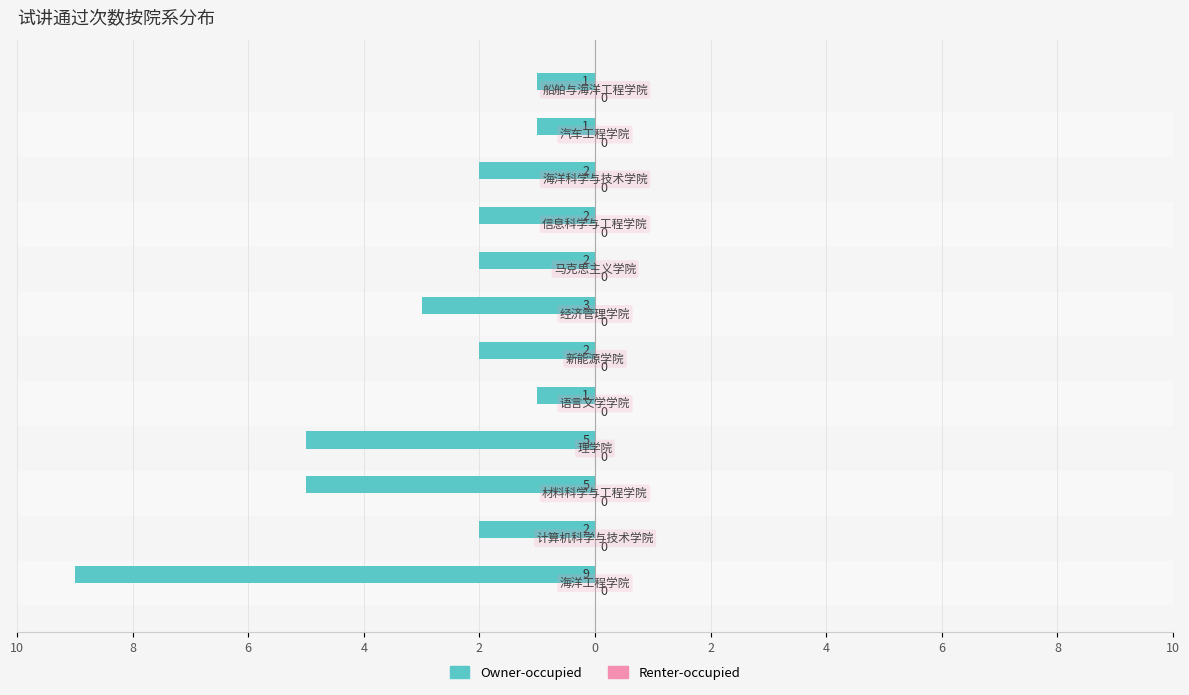

Are the bars horizontal?

Yes